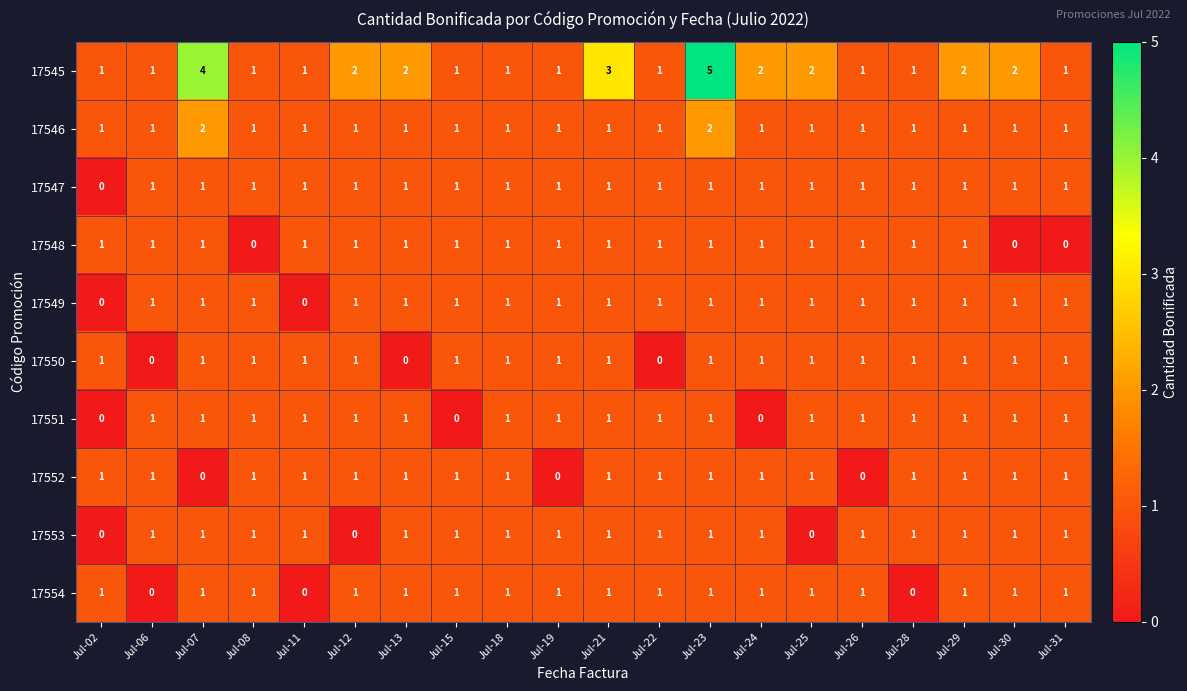

Which series has the largest total across all categories?

17545